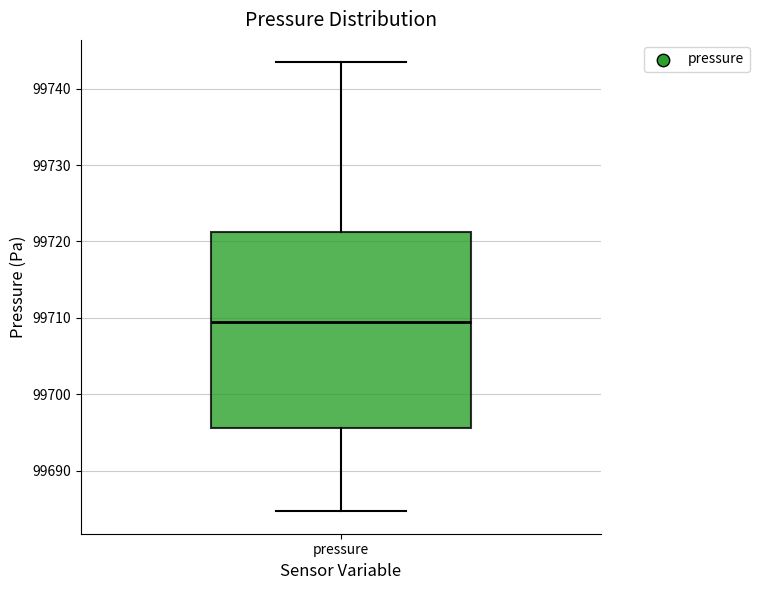

Read this box plot against the y-axis: the position of the median line, the range covered by the box, and the ends of both whiskers. The values are not printed on the chart, so give them approximately, as read against the axis.

median 99709, box 99696 to 99721, whiskers 99685 to 99743